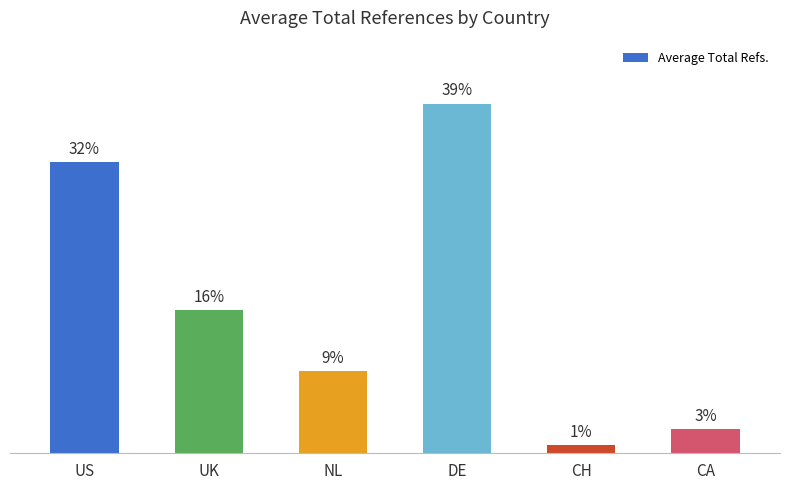

Does the chart contain any negative values?

No